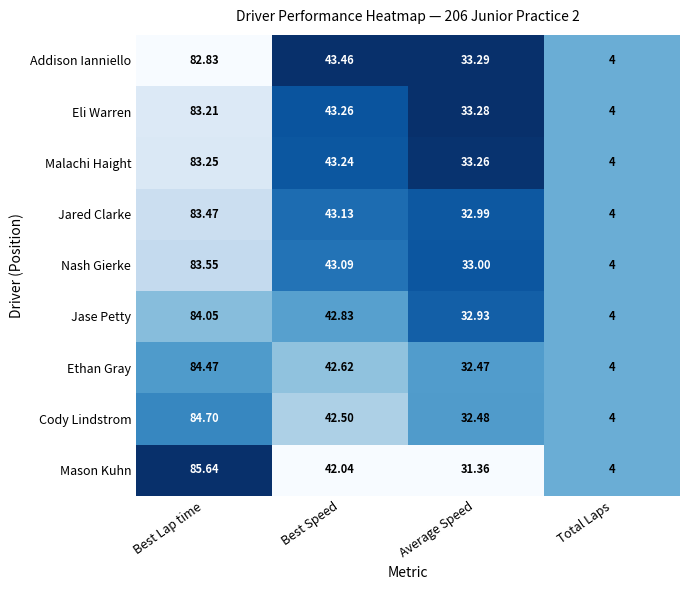

List the series in order of their peak value, highest first.

Mason Kuhn, Cody Lindstrom, Ethan Gray, Jase Petty, Nash Gierke, Jared Clarke, Malachi Haight, Eli Warren, Addison Ianniello